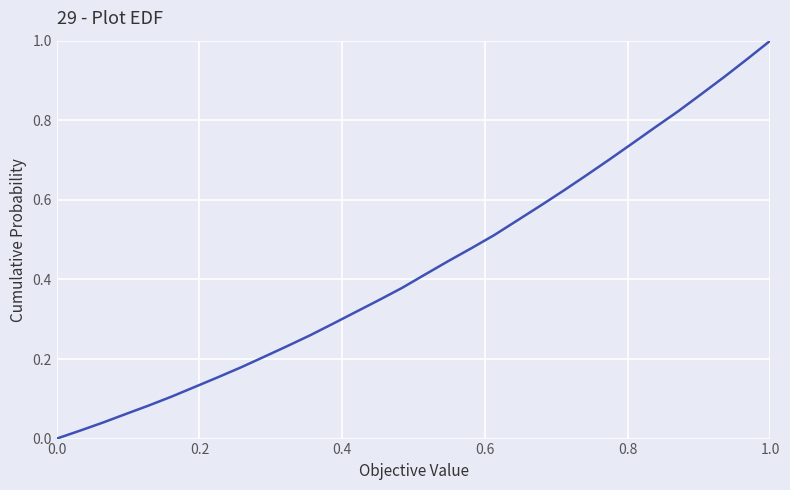

Does the chart display data point markers on the line(s)?

No